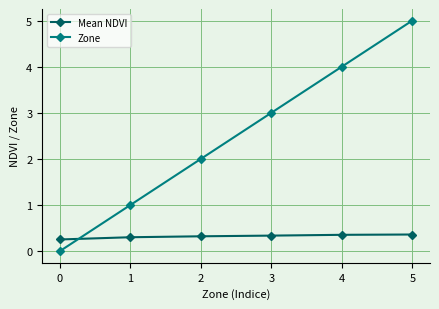

What is the maximum value shown in the chart?

5.0